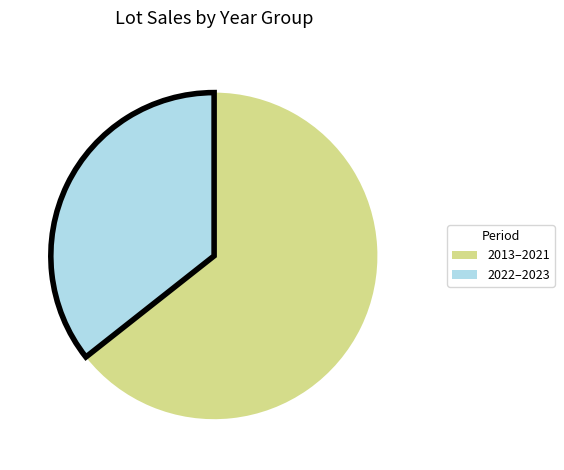

Which category has the smallest portion of the pie?

2022–2023